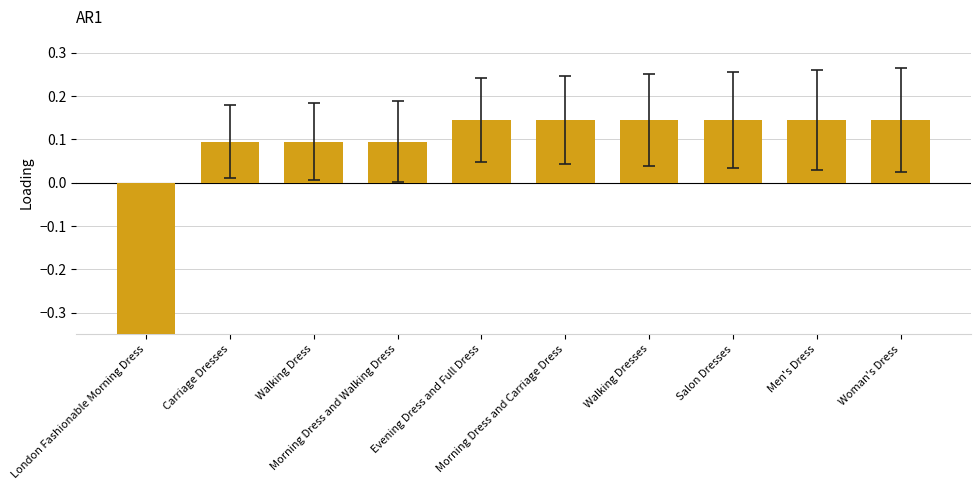

True or false: the data shows 0.3 at Men's Dress.

False